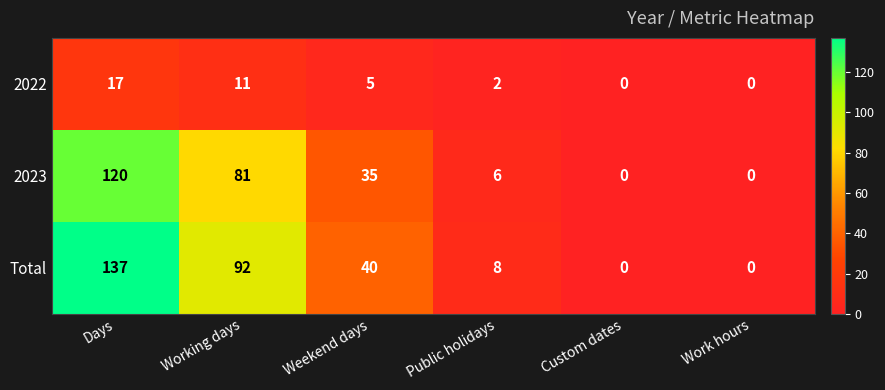

At which category is the sum across all series the highest?

Days